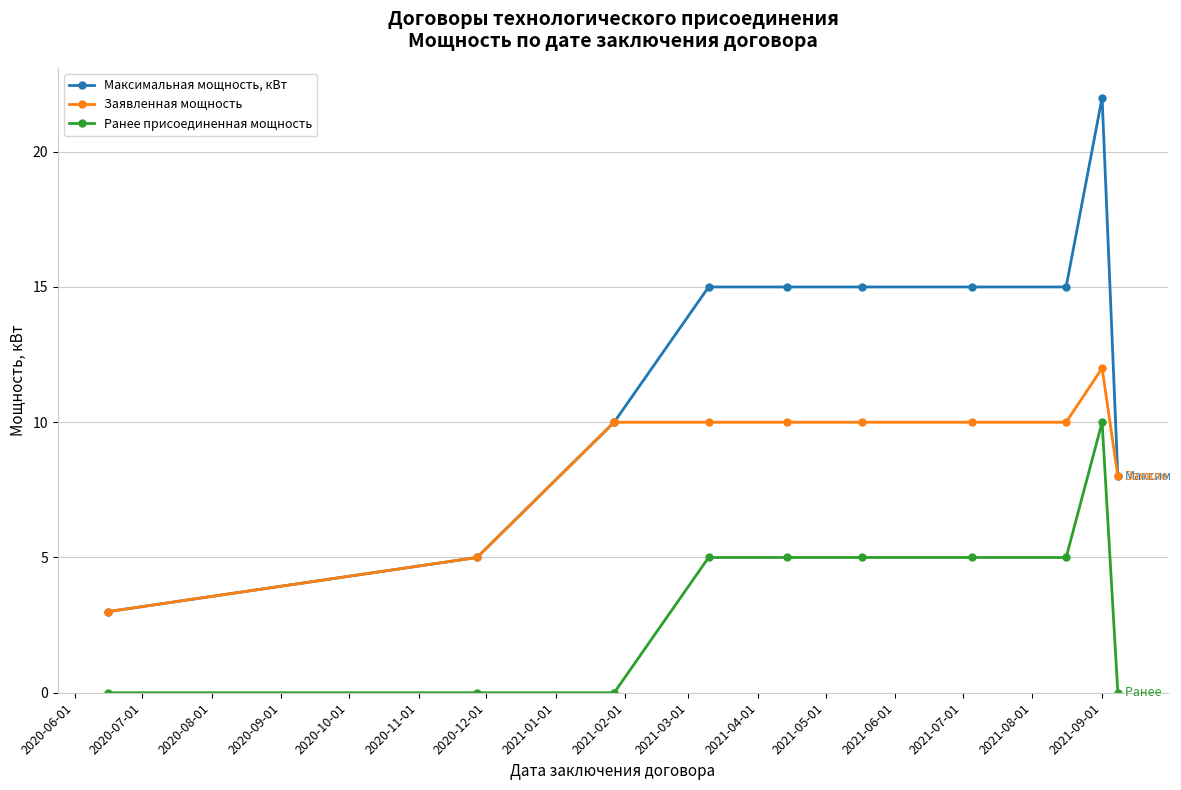

True or false: Максимальная мощность, кВт and Заявленная мощность cross at least once.

False